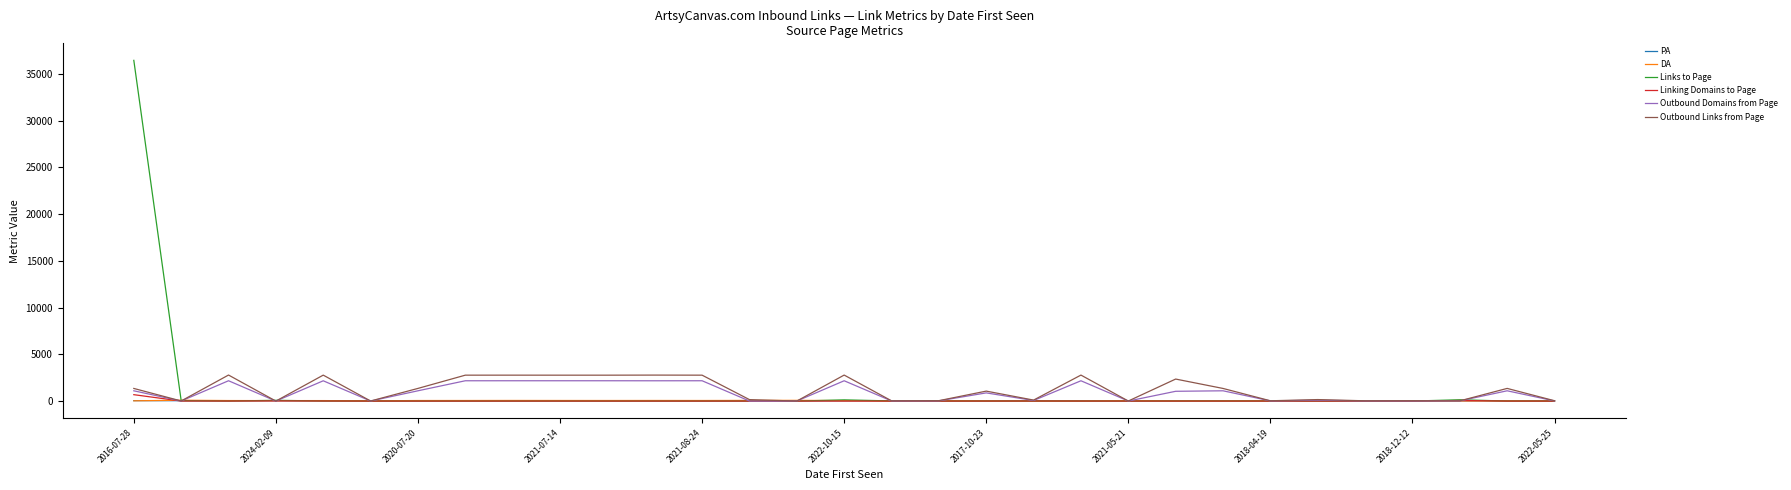

What is the maximum value shown in the chart?

36437